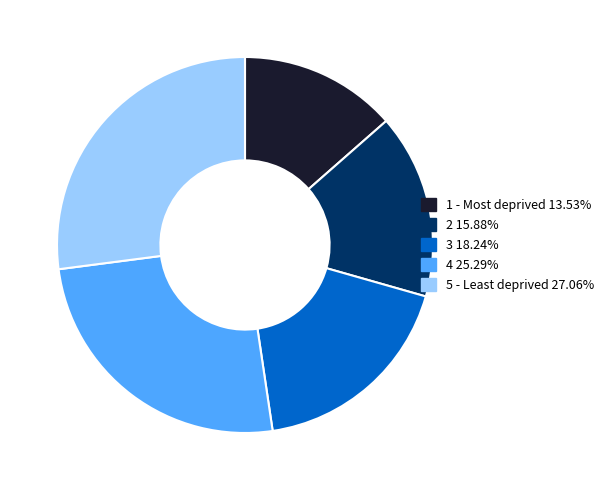

The 1 - Most deprived slice represents 3% of the pie. True or false?

False